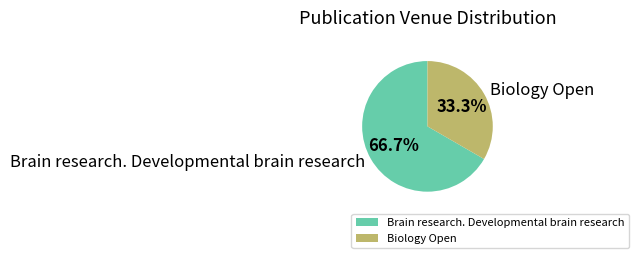

To the nearest percent, what is the difference between the largest and smallest slice percentages?

33%